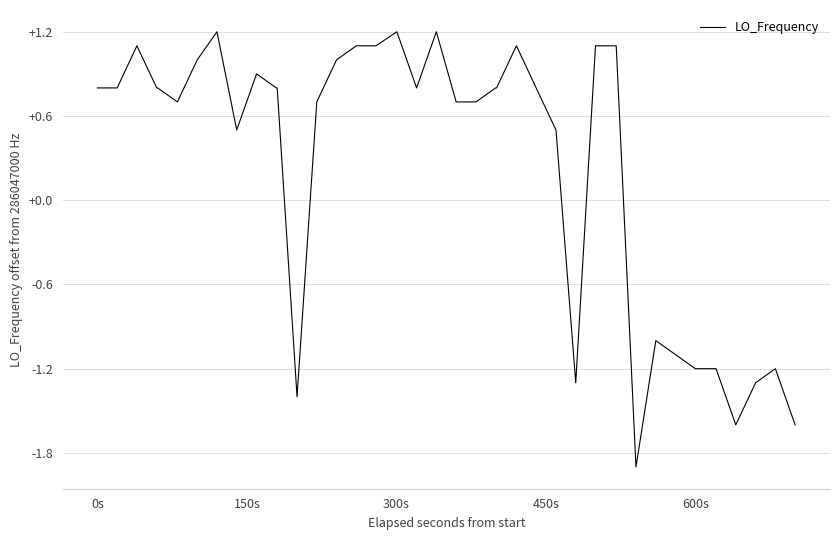

What is the minimum value shown in the chart?

-1.9